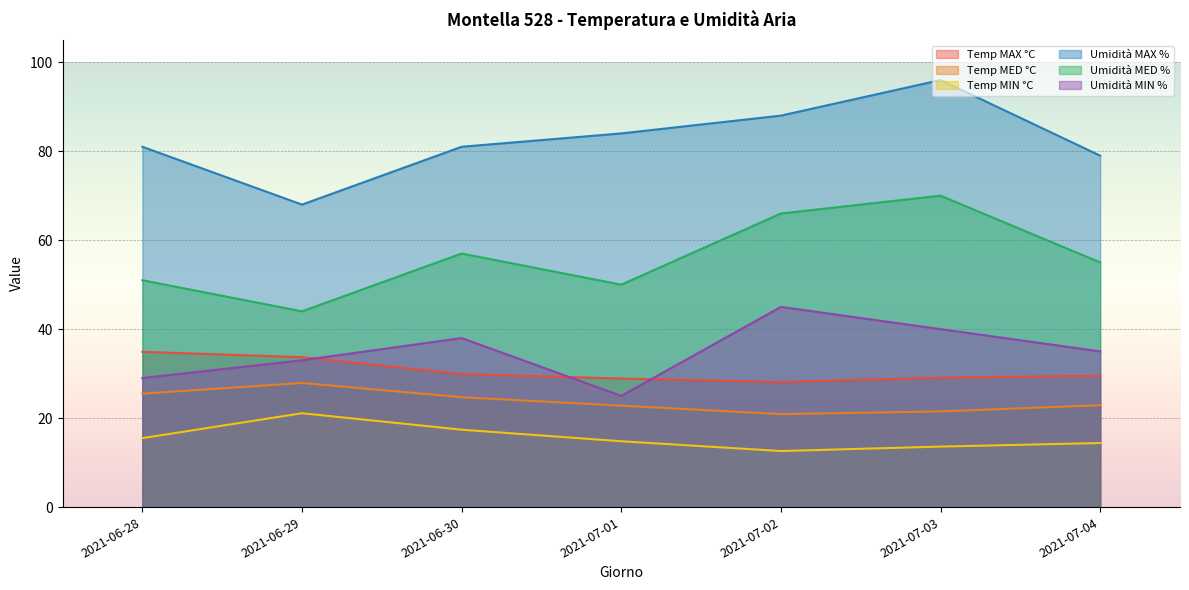

What is the value of the Umidità MIN % point at the 1st from the left?

29.0